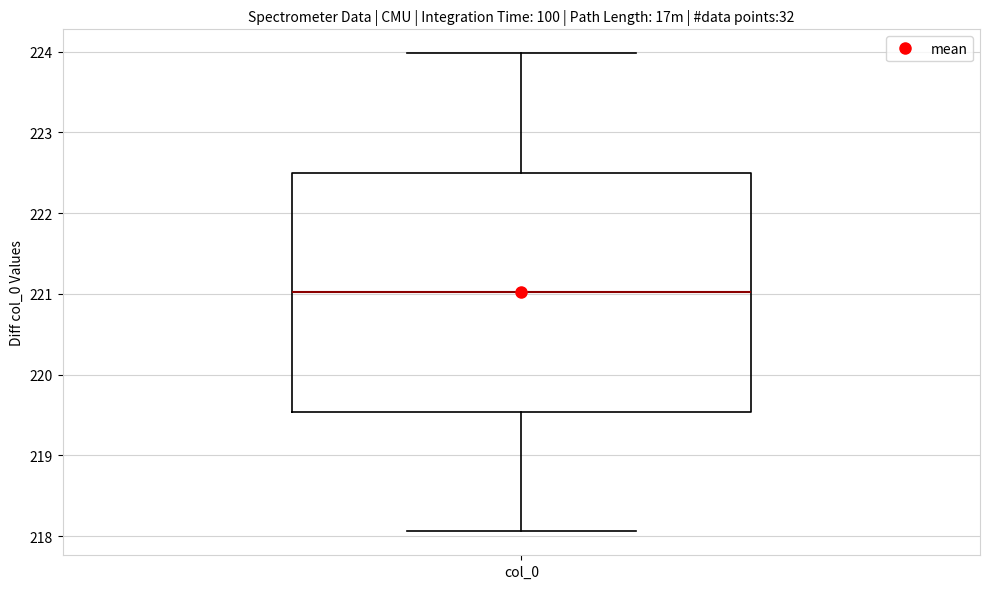

Read this box plot against the y-axis: the position of the median line, the range covered by the box, and the ends of both whiskers. The values are not printed on the chart, so give them approximately, as read against the axis.

median 221.0, box 219.5 to 222.5, whiskers 218.1 to 224.0